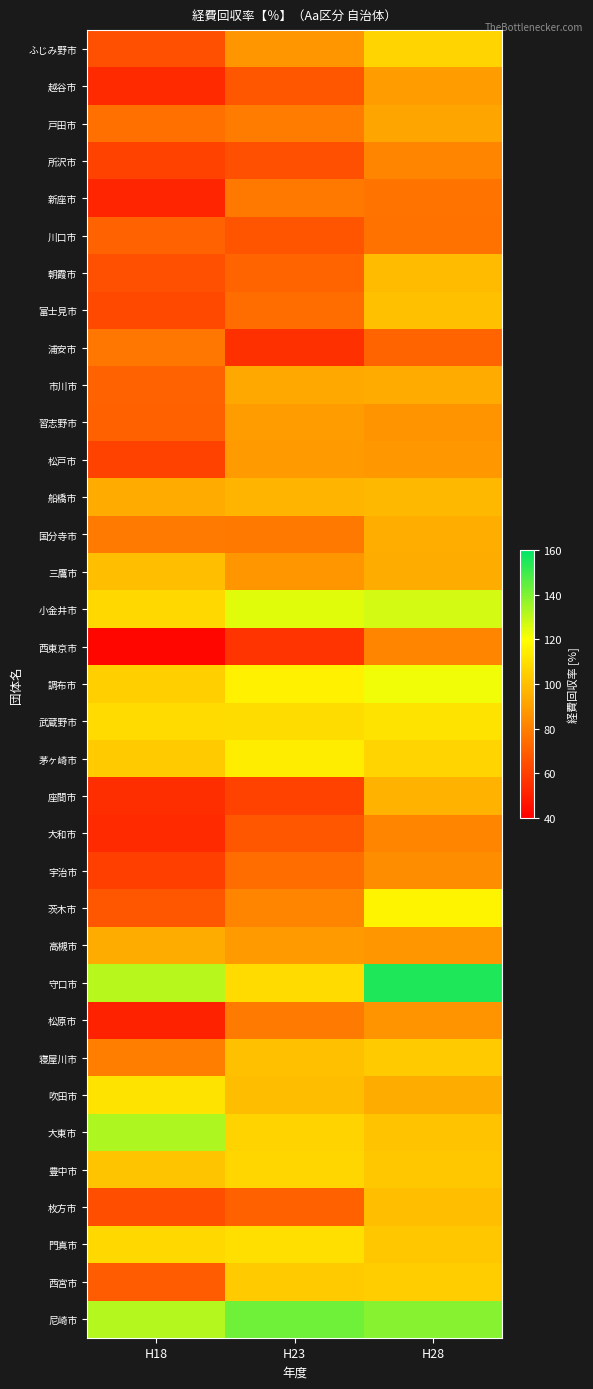

Reading left to right, what are all the values shown in this chart?

ふじみ野市: H18=64.9	H23=87.0	H28=106.9
越谷市: H18=53.3	H23=67.6	H28=89.0
戸田市: H18=75.4	H23=79.1	H28=91.9
所沢市: H18=60.6	H23=65.0	H28=81.8
新座市: H18=51.7	H23=77.8	H28=76.3
川口市: H18=71.1	H23=67.1	H28=76.0
朝霞市: H18=65.1	H23=71.6	H28=99.0
富士見市: H18=63.0	H23=74.1	H28=100.4
浦安市: H18=77.4	H23=55.3	H28=71.8
市川市: H18=71.3	H23=92.8	H28=93.6
習志野市: H18=70.7	H23=89.5	H28=86.5
松戸市: H18=60.7	H23=88.5	H28=87.4
船橋市: H18=93.5	H23=96.7	H28=97.9
国分寺市: H18=78.7	H23=77.9	H28=94.4
三鷹市: H18=99.9	H23=87.3	H28=94.0
小金井市: H18=107.7	H23=124.7	H28=127.0
西東京市: H18=42.0	H23=56.8	H28=82.0
調布市: H18=104.9	H23=115.8	H28=122.2
武蔵野市: H18=108.5	H23=109.1	H28=111.5
茅ヶ崎市: H18=103.3	H23=114.4	H28=106.8
座間市: H18=54.7	H23=60.8	H28=96.2
大和市: H18=53.3	H23=67.4	H28=82.2
宇治市: H18=60.0	H23=74.5	H28=84.2
茨木市: H18=67.2	H23=81.3	H28=116.6
高槻市: H18=94.3	H23=88.3	H28=87.2
守口市: H18=130.9	H23=108.6	H28=155.2
松原市: H18=50.8	H23=78.7	H28=86.3
寝屋川市: H18=79.4	H23=100.1	H28=103.6
吹田市: H18=111.3	H23=99.4	H28=94.3
大東市: H18=132.8	H23=106.6	H28=101.4
豊中市: H18=101.5	H23=107.2	H28=102.7
枚方市: H18=64.6	H23=70.5	H28=99.8
門真市: H18=107.5	H23=110.2	H28=102.6
西宮市: H18=69.0	H23=103.4	H28=104.7
尼崎市: H18=131.4	H23=142.4	H28=138.9